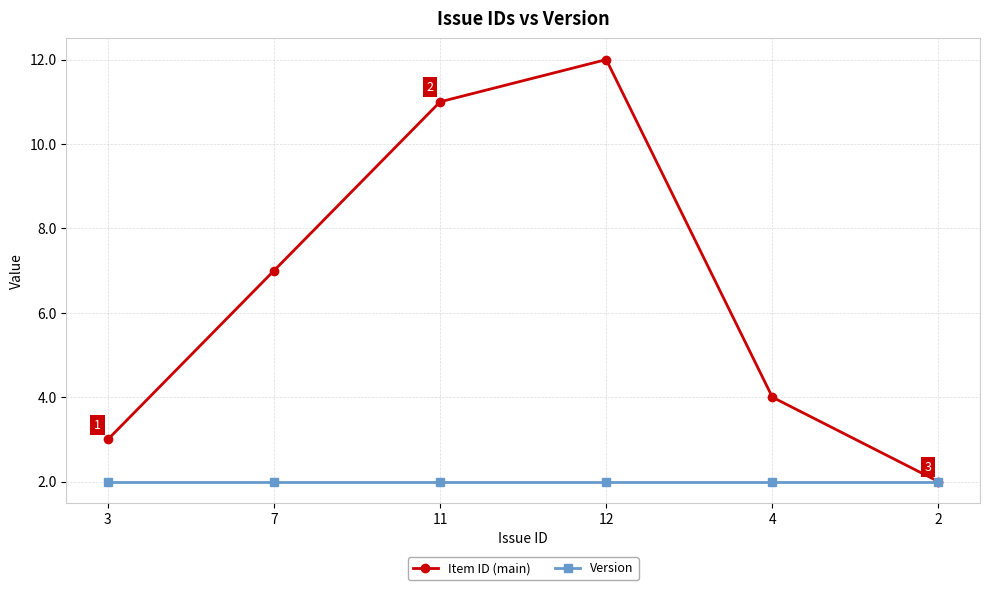

How many distinct data groups are displayed?

2